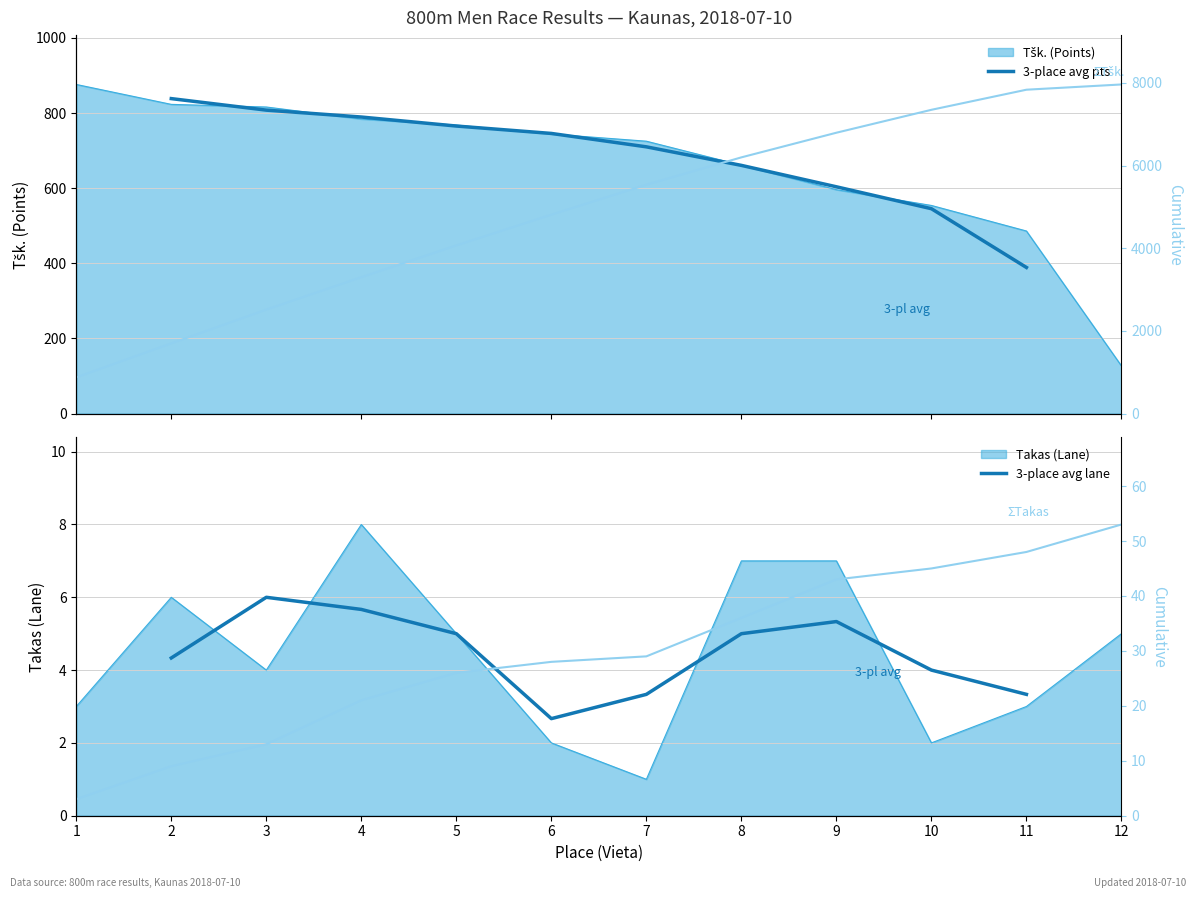

True or false: Tšk. (Points) has a value of 725 at 7.

True